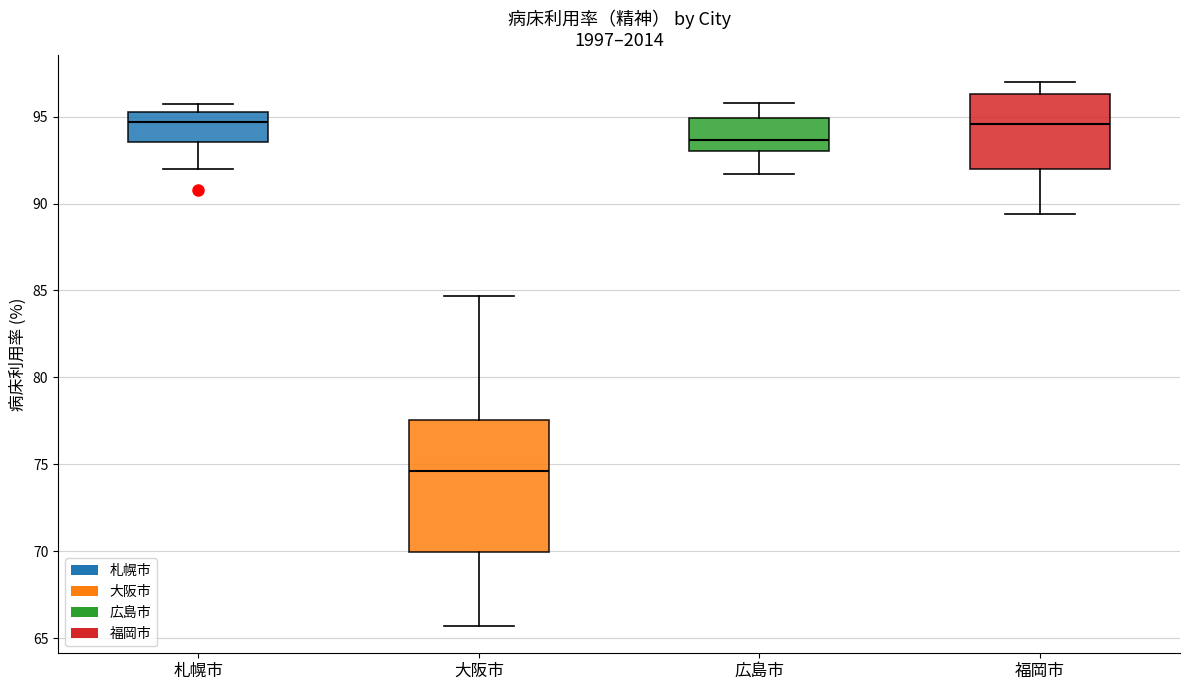

Comparing the boxes themselves (not the whiskers), which one is the tallest?

大阪市